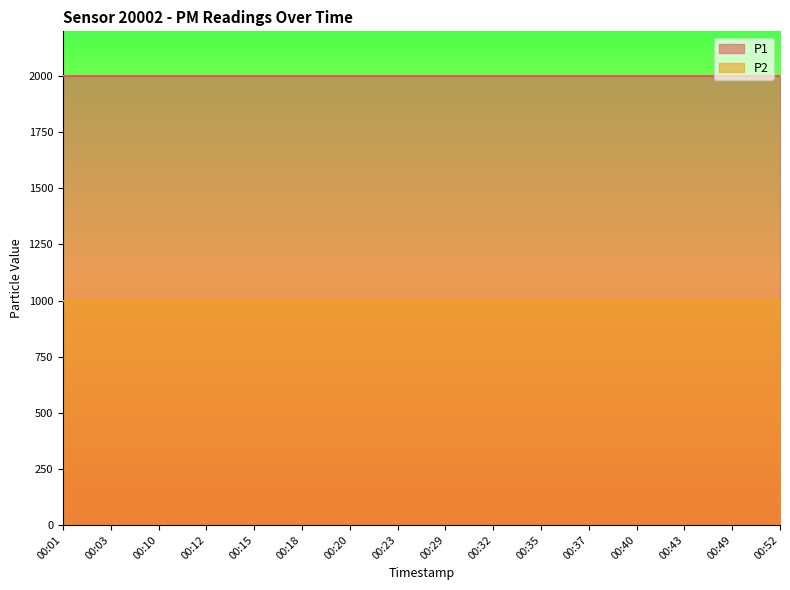

Is it true that P2 equals 1305.4 at 00:37?

False